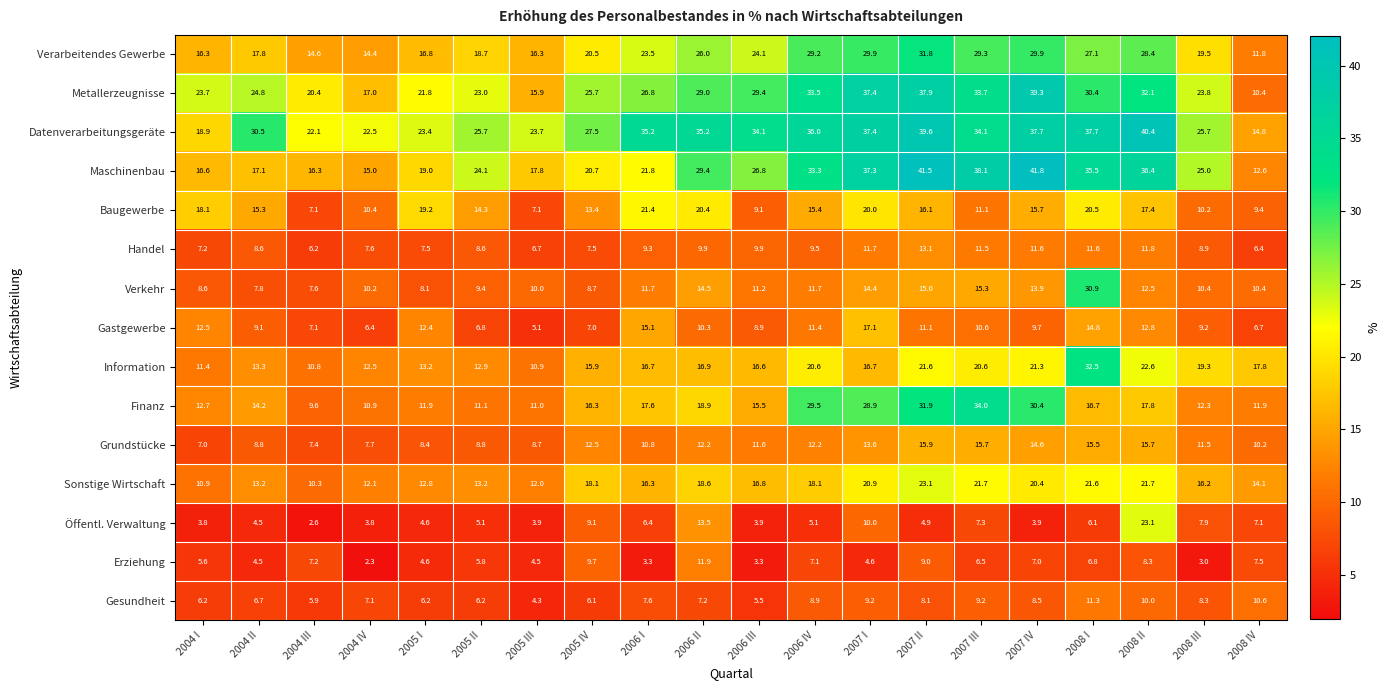

At which label does Öffentl. Verwaltung first exceed 5?

2005 II